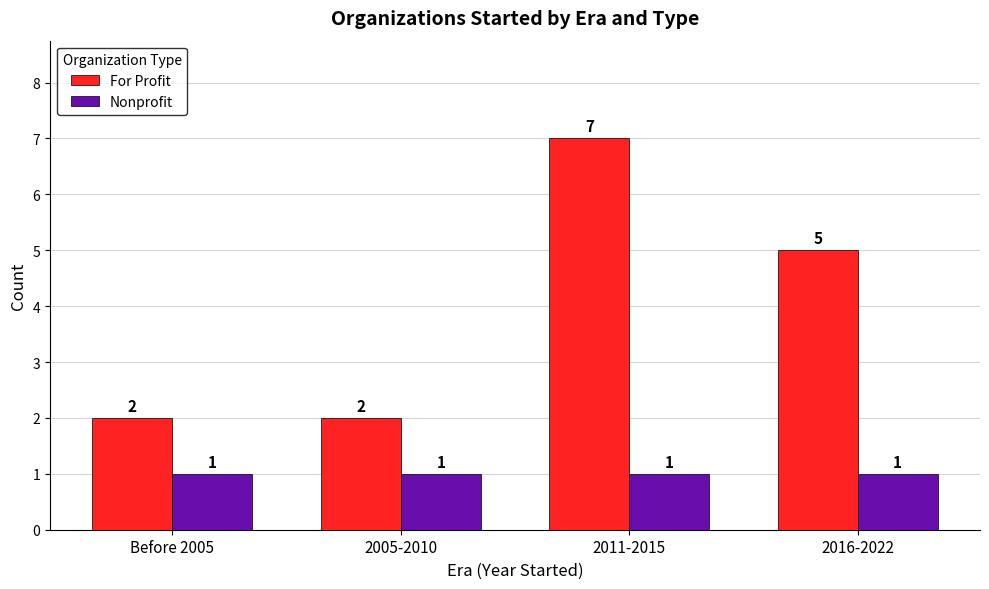

How many groups of bars are there?

4